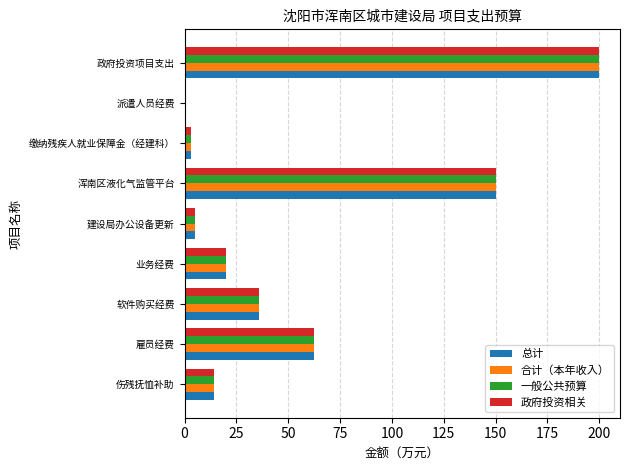

At which label is 总计 closest to 100?

雇员经费